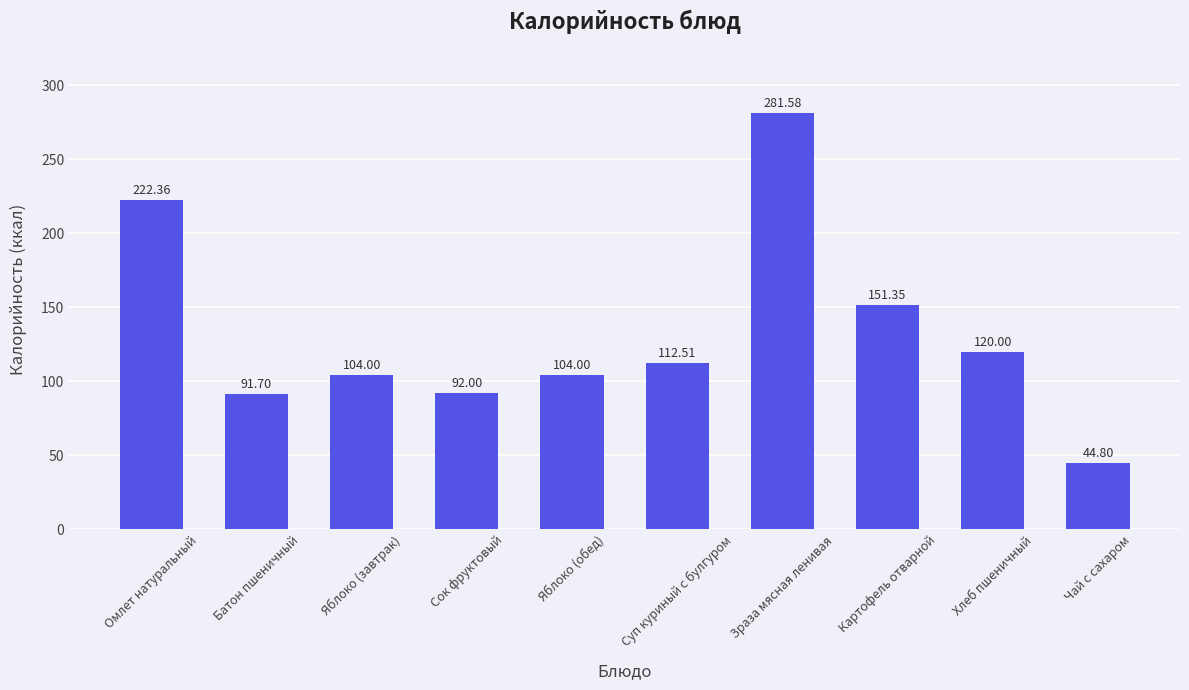

How many values are below 112?

5